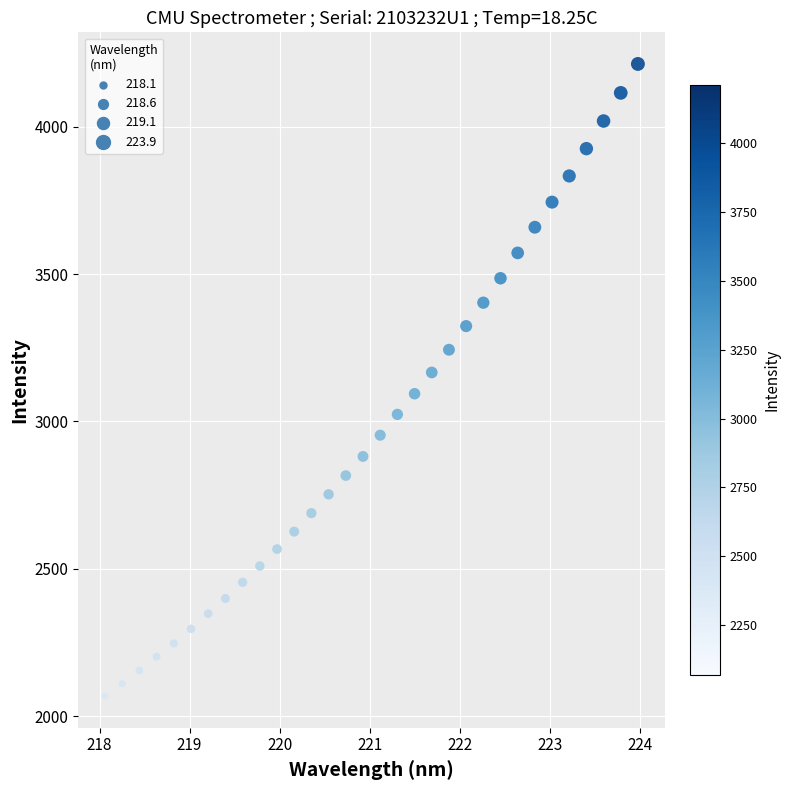

What is the range of Y values (max minus min)?

2144.6